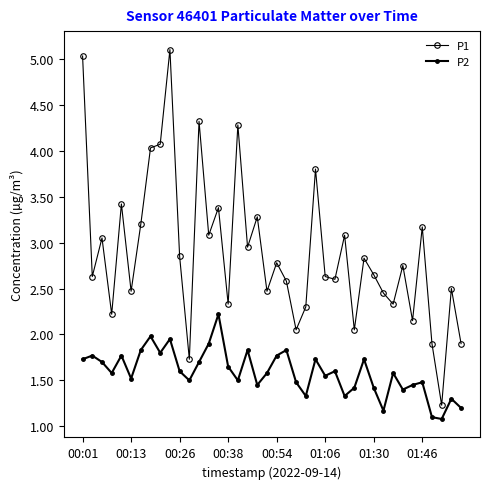

What is the maximum value for P1?

5.1